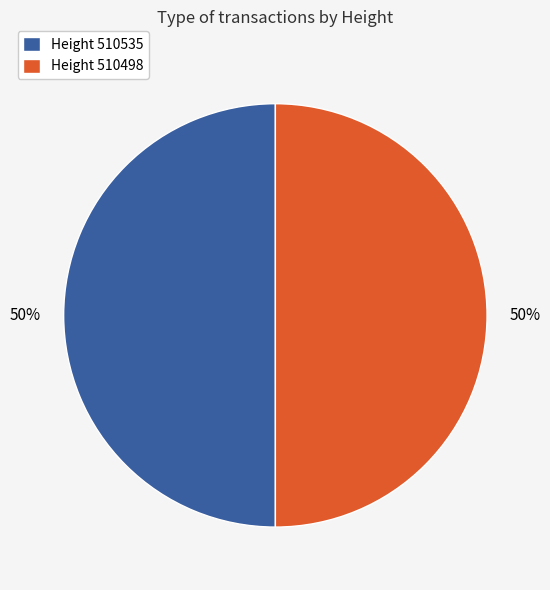

What is the ratio of the value at Height 510498 to the value at Height 510535?

1.0